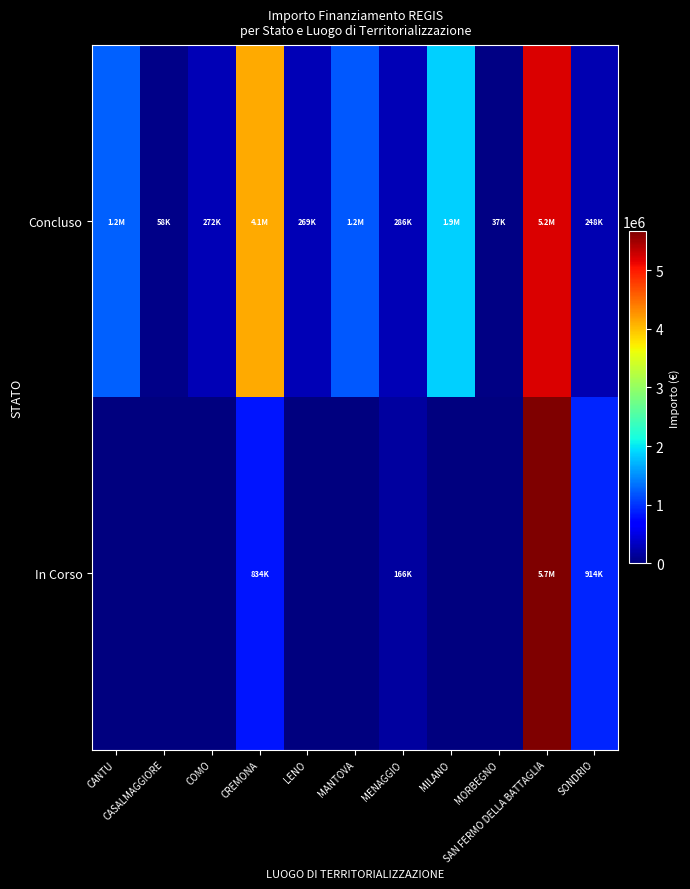

Which series has the widest spread of values?

In Corso